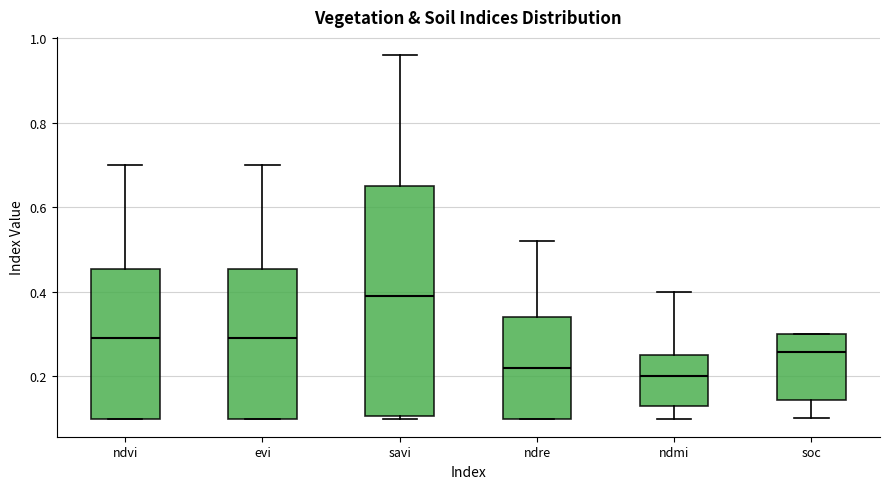

Where is the lower edge of the box for ndre on the y-axis? The values are not printed on the chart, so give them approximately, as read against the axis.

0.10